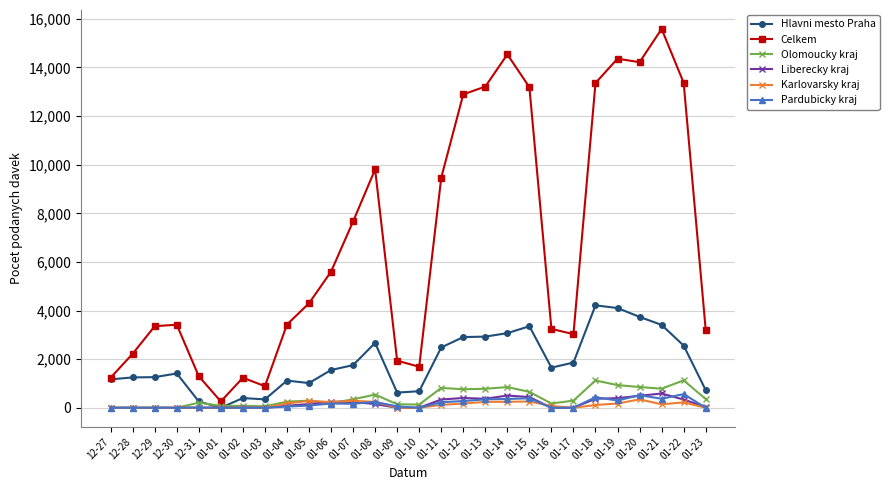

What is the greatest value displayed?

15586